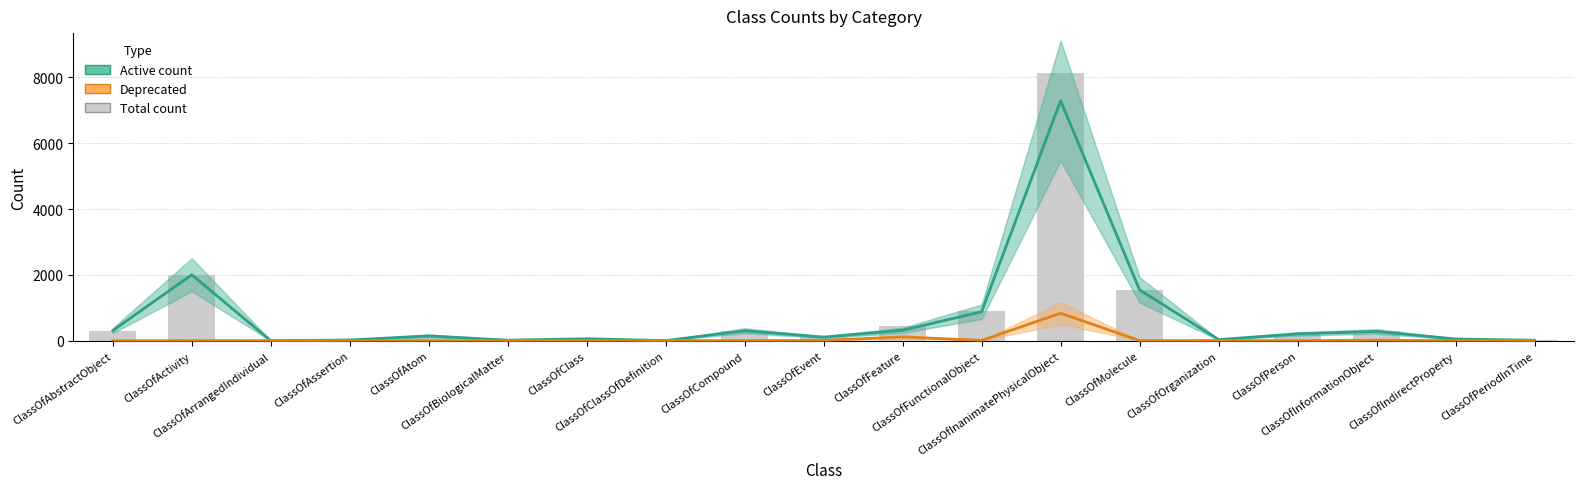

The Deprecated series shows 0 at ClassOfAtom. True or false?

True